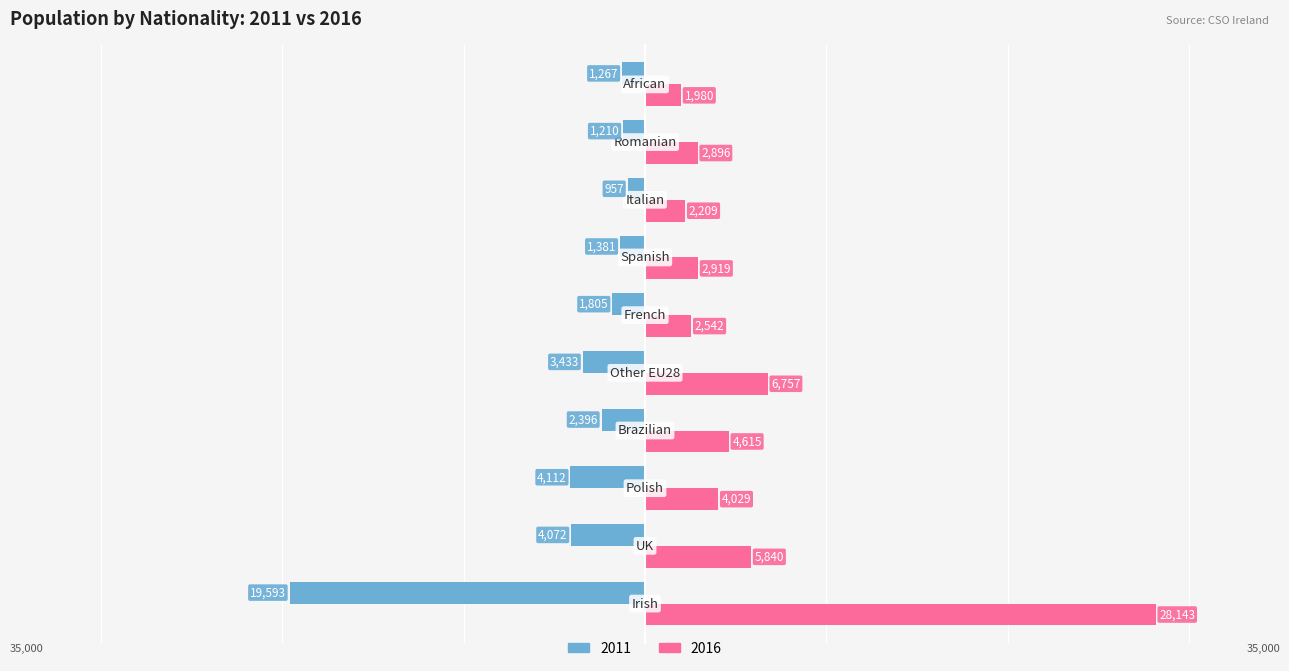

What are all the series names shown in the legend?

2011, 2016